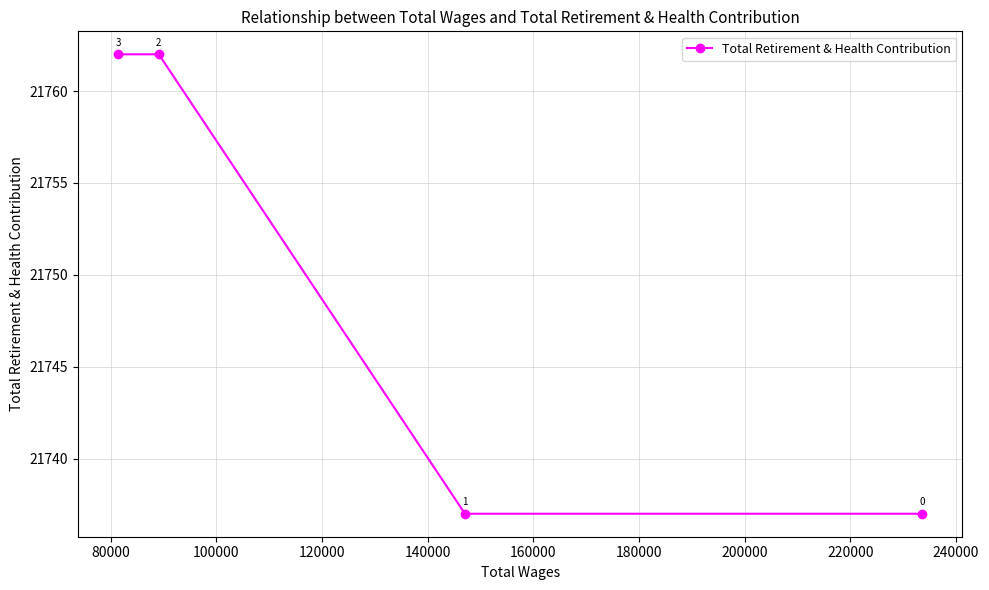

What is the minimum value shown in the chart?

21737